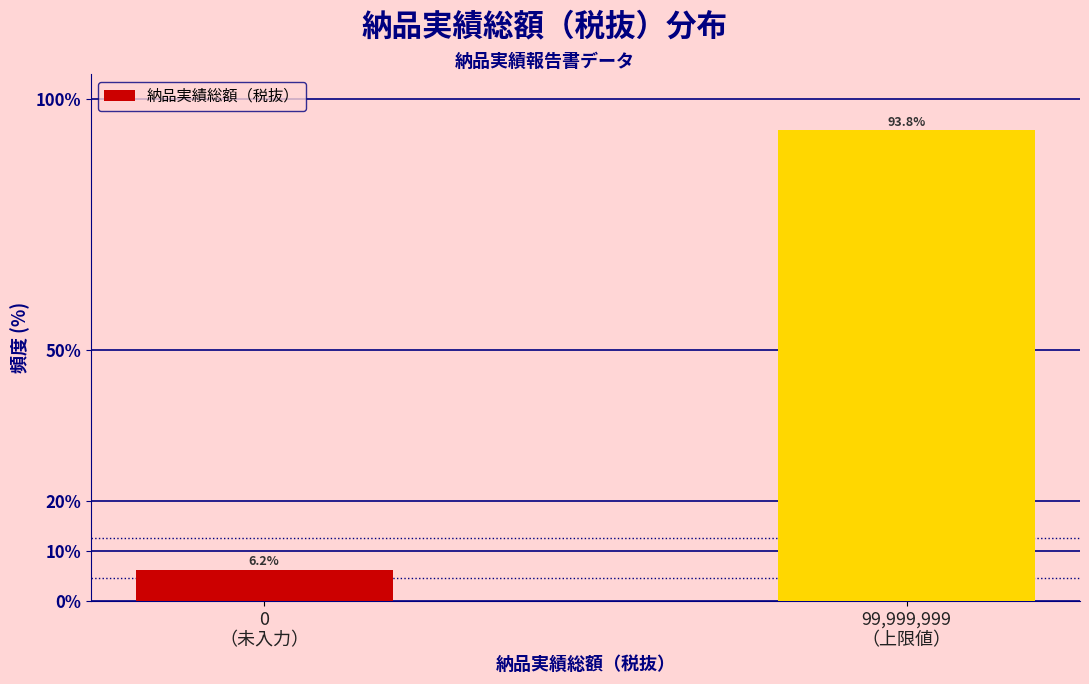

What is the sum of all values?

100.0